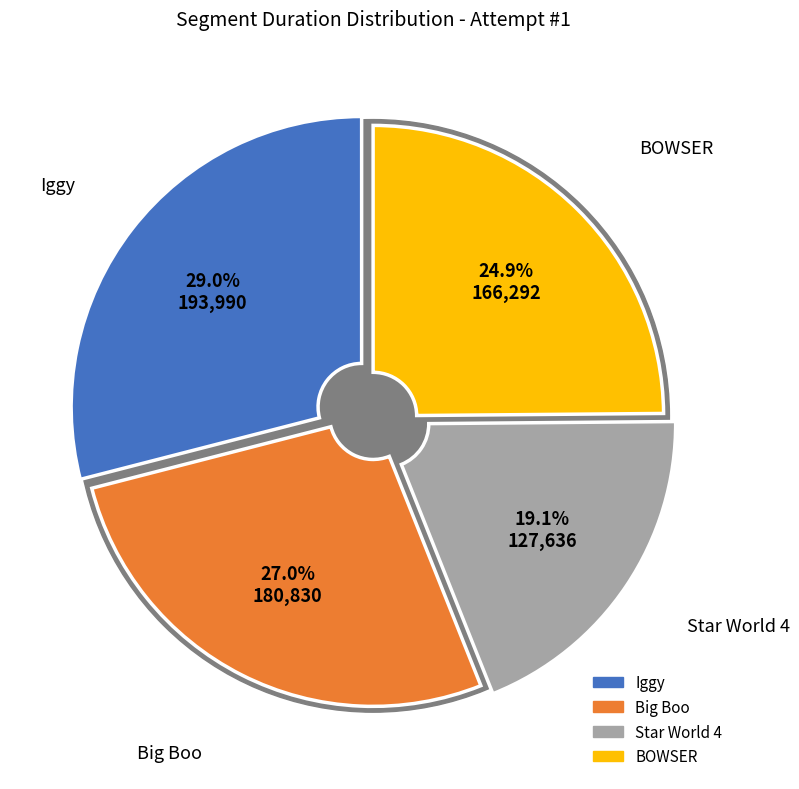

Between Star World 4 and Big Boo, which is larger?

Big Boo